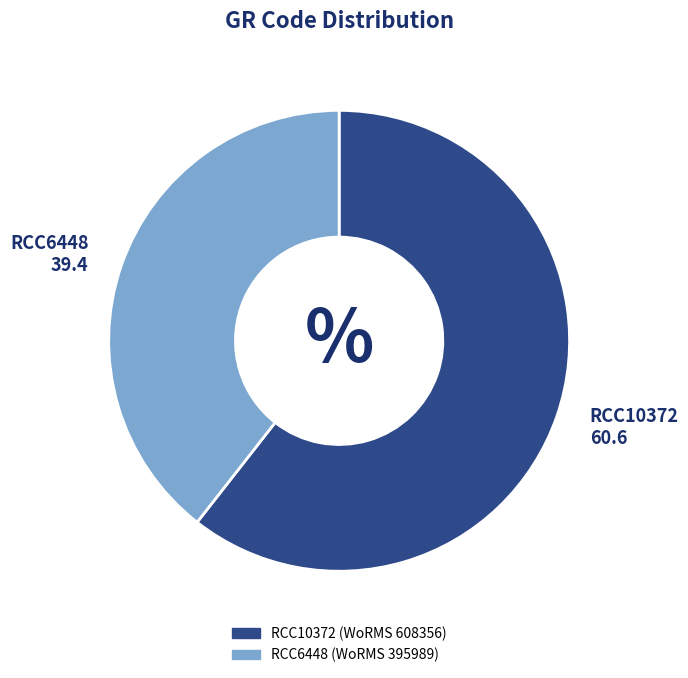

Does RCC10372 represent more than half of the total?

Yes